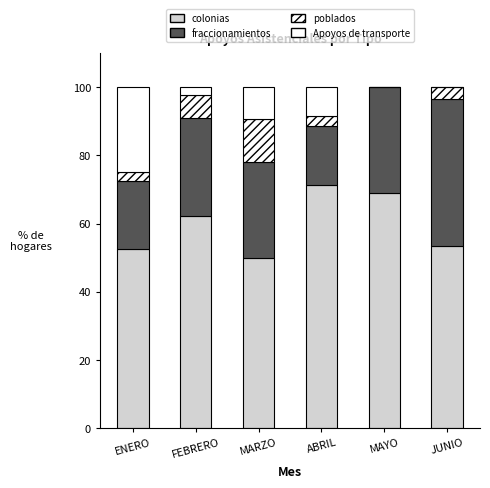

Which series has the largest total across all categories?

colonias